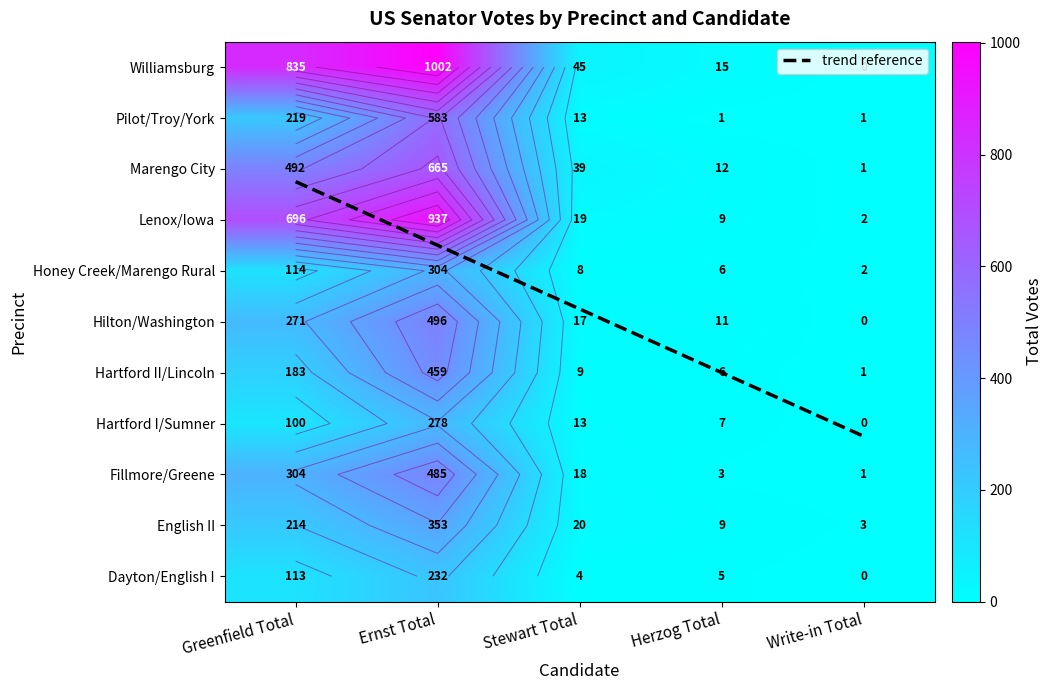

True or false: Marengo City has a value of 492 at Greenfield Total.

True